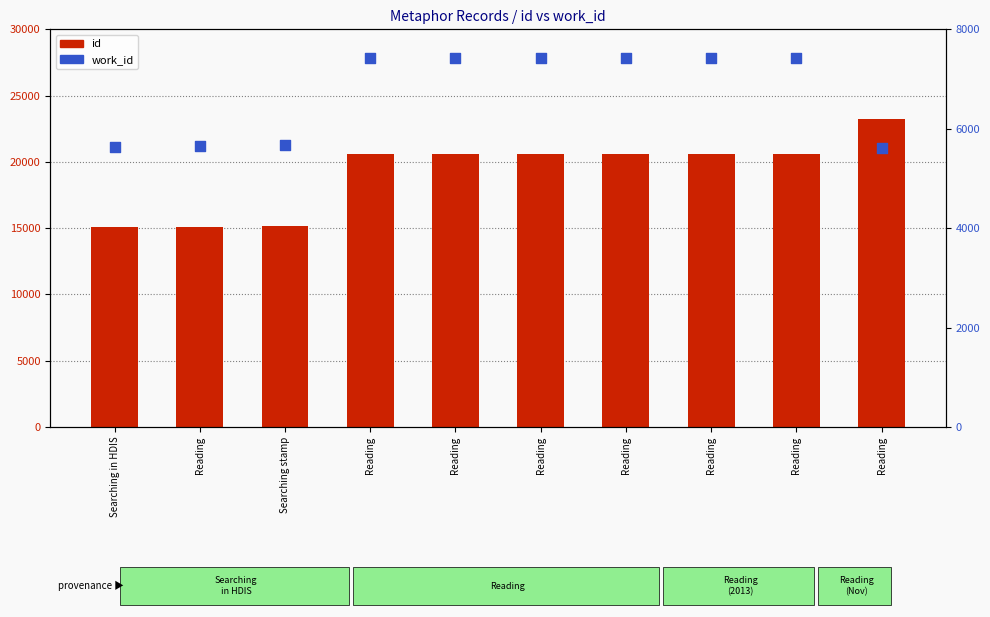

What is the total value across all series at Reading?

20782